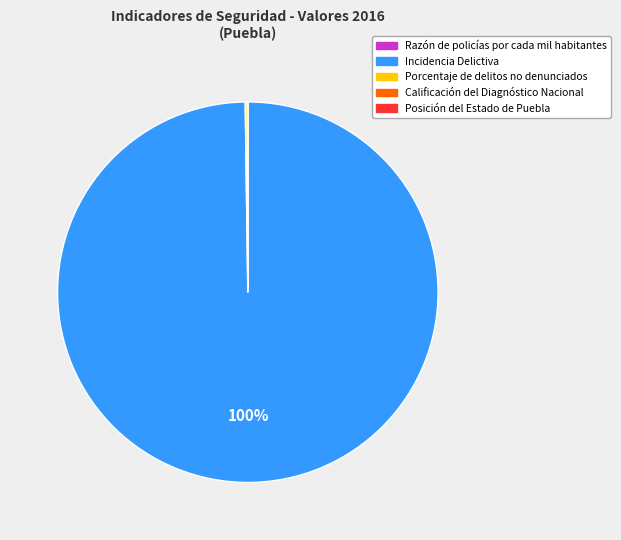

Which slice is the largest?

Incidencia Delictiva